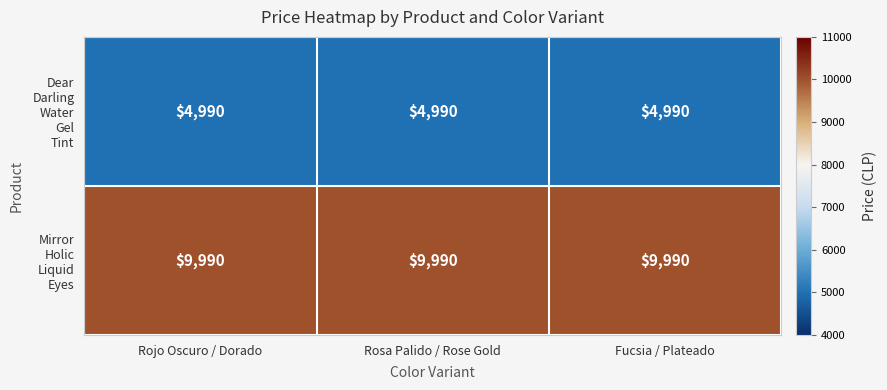

What is the total value across all series at Rosa Palido / Rose Gold?

14980